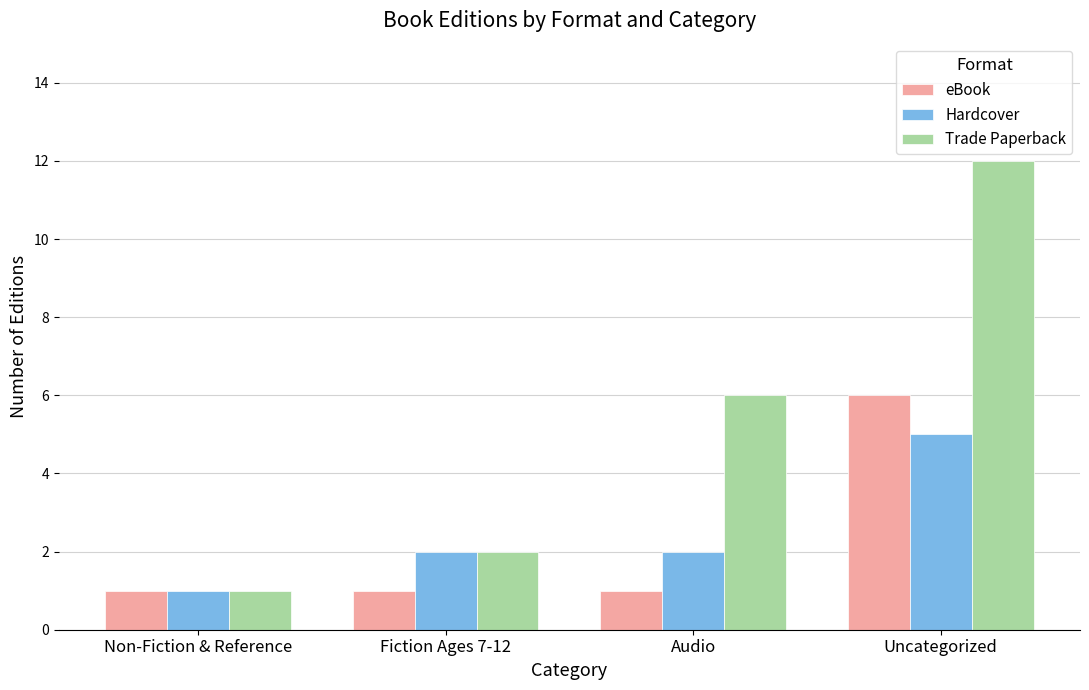

Which category has the lowest value in the Hardcover series?

Non-Fiction & Reference